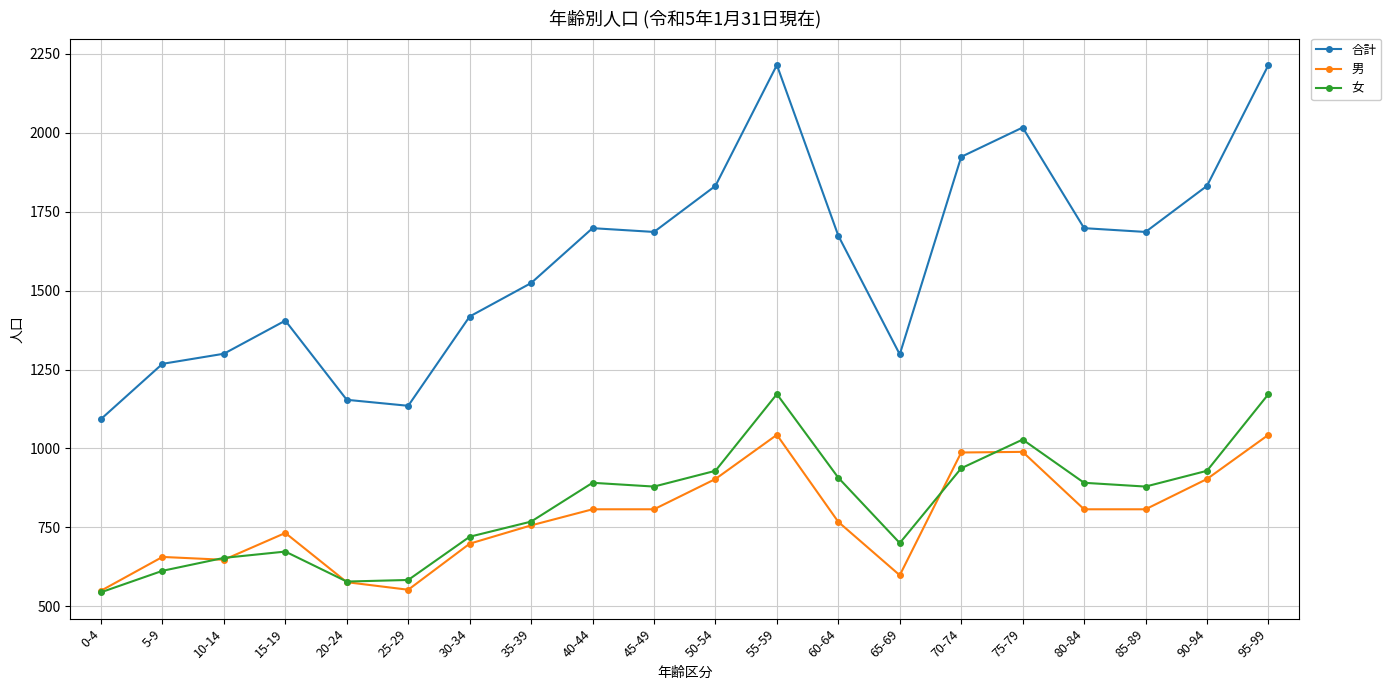

List the series in order of their peak value, lowest first.

男, 女, 合計